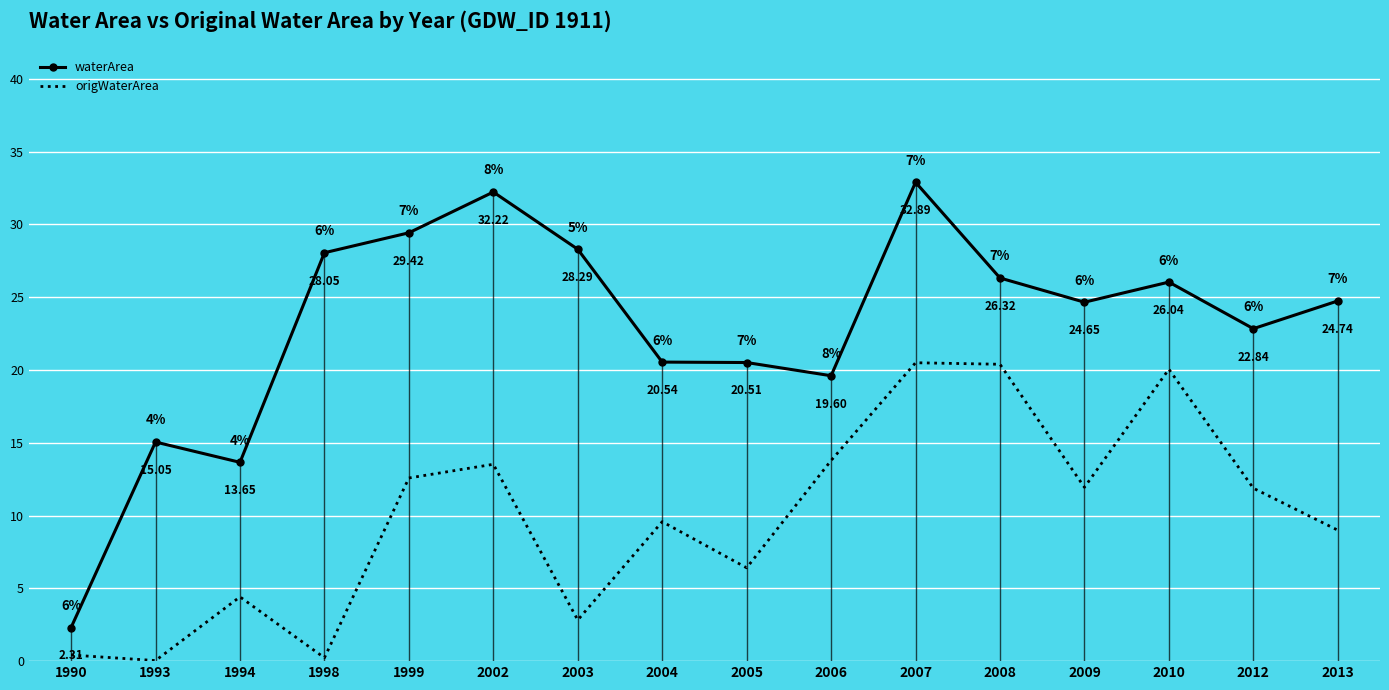

The value of waterArea at 2007 is 11.6. True or false?

False